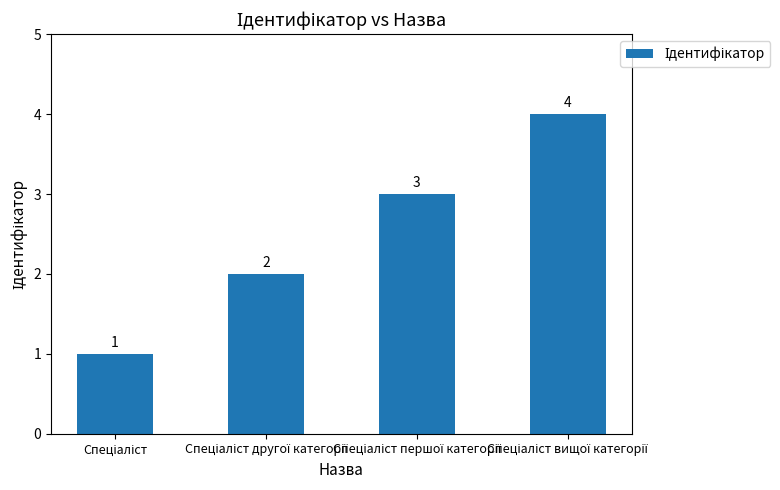

How many values are between 2 and 4?

3